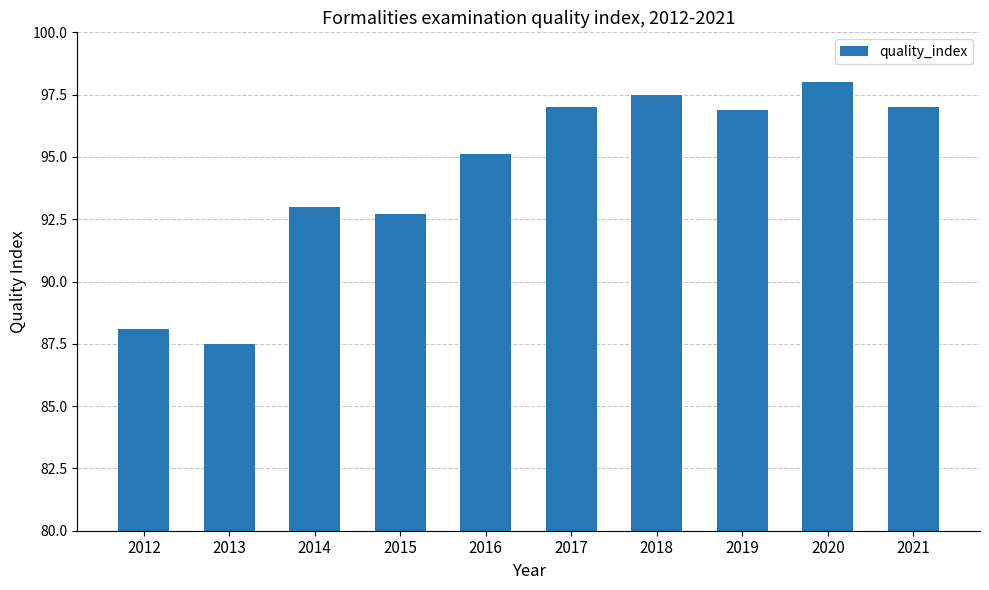

The chart shows a value of 19.6 at 2017. True or false?

False